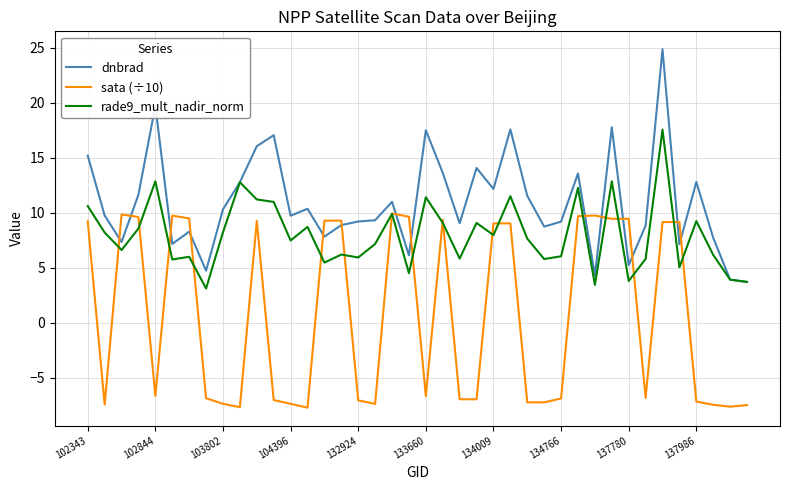

Does the chart have visible grid lines?

Yes